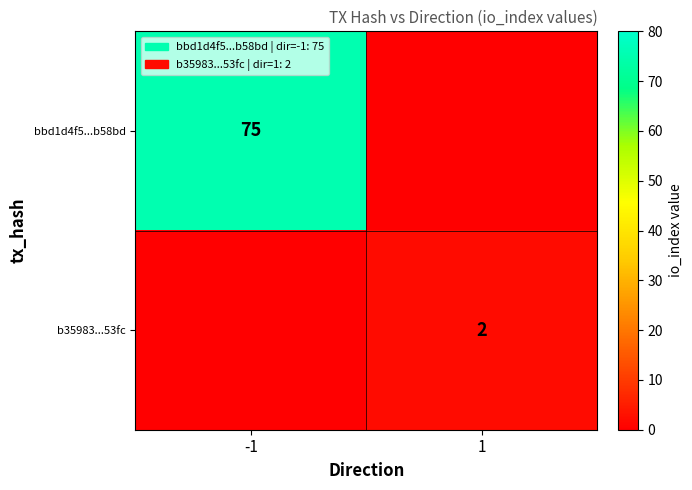

What is the spread (max minus min) of values at -1?

75